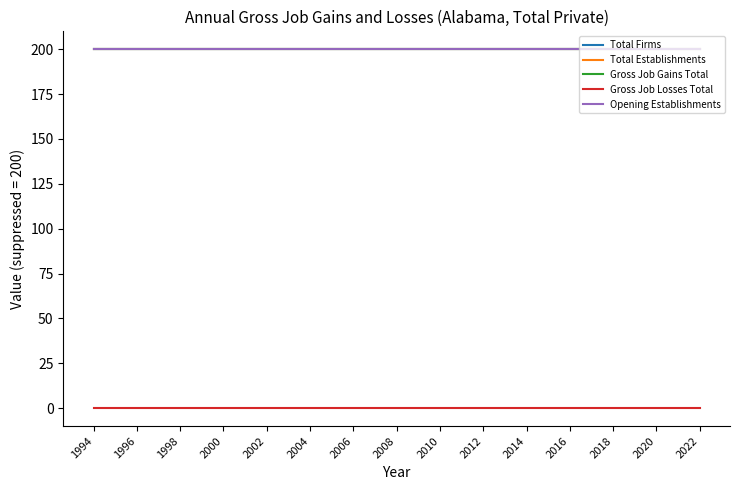

Does the chart have visible grid lines?

No